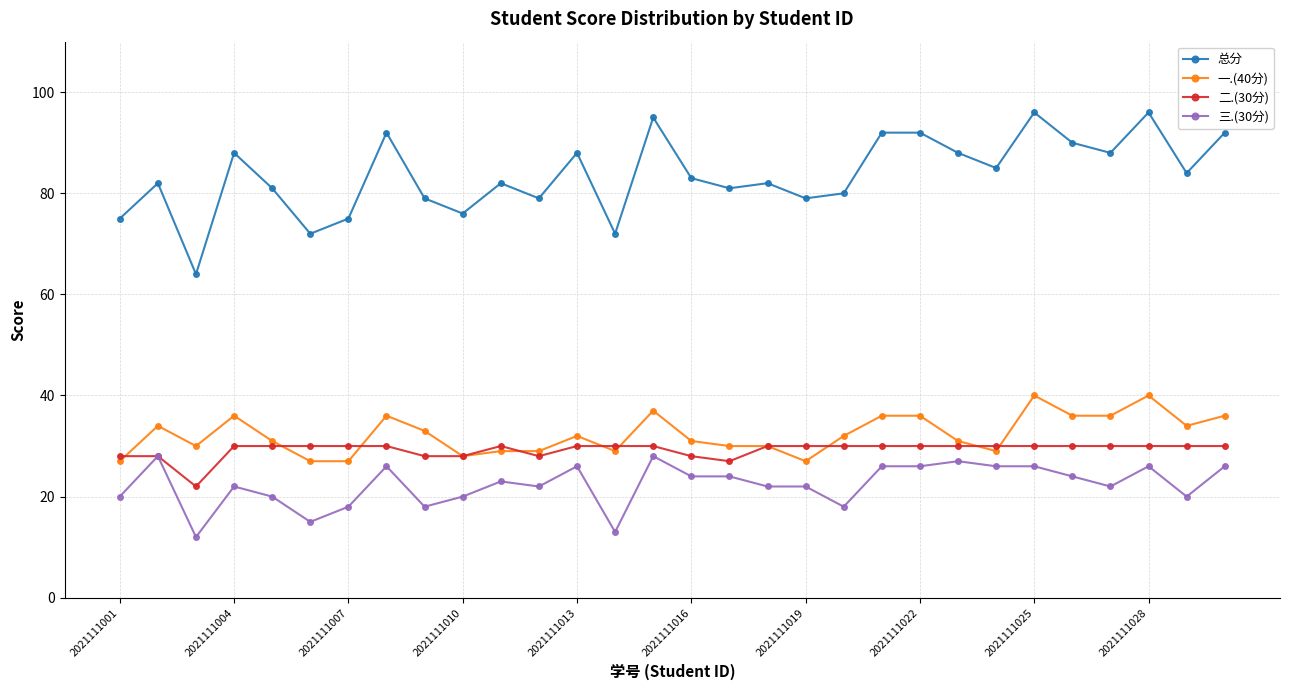

How many data points in 二.(30分) are less than 30?

8